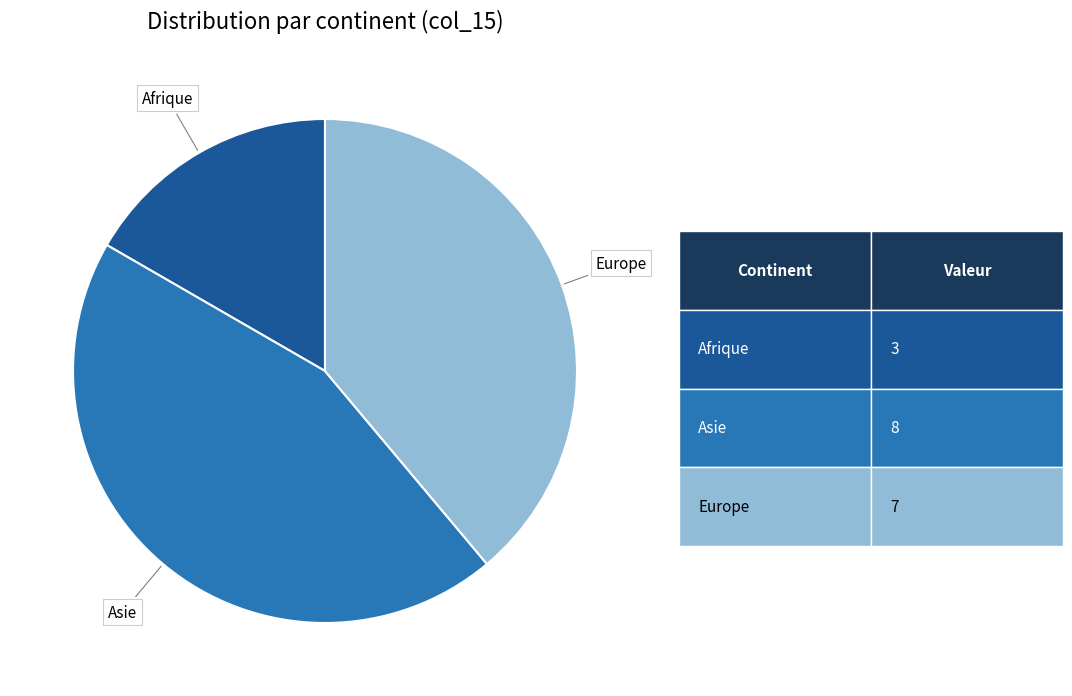

Does any single category account for the majority?

No